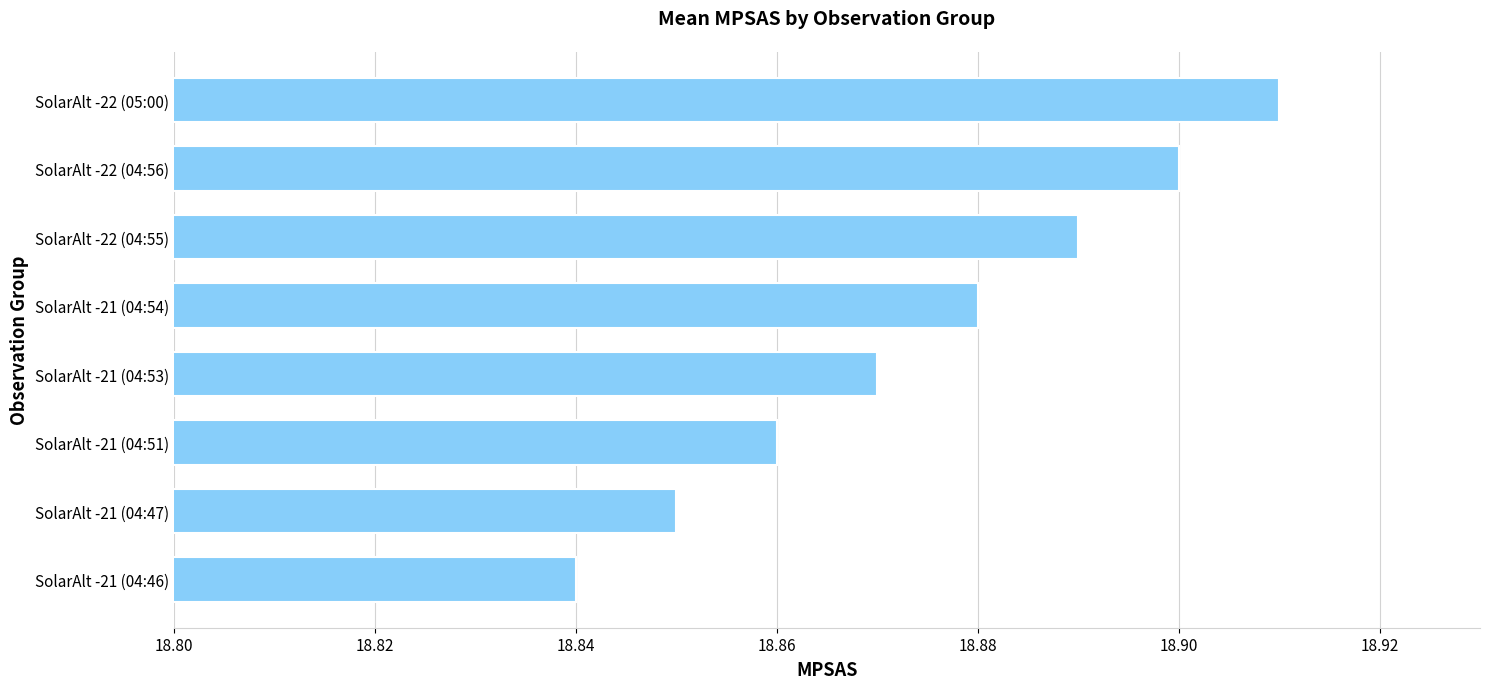

Rank the categories by value from lowest to highest.

SolarAlt -21 (04:46), SolarAlt -21 (04:47), SolarAlt -21 (04:51), SolarAlt -21 (04:53), SolarAlt -21 (04:54), SolarAlt -22 (04:55), SolarAlt -22 (04:56), SolarAlt -22 (05:00)